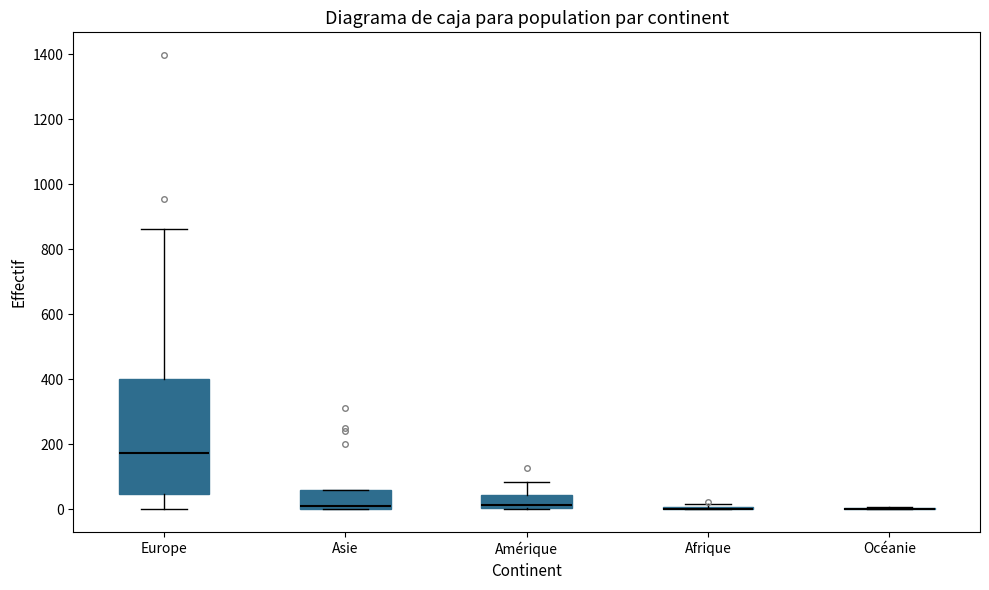

Comparing the boxes themselves (not the whiskers), which one is the tallest?

Europe